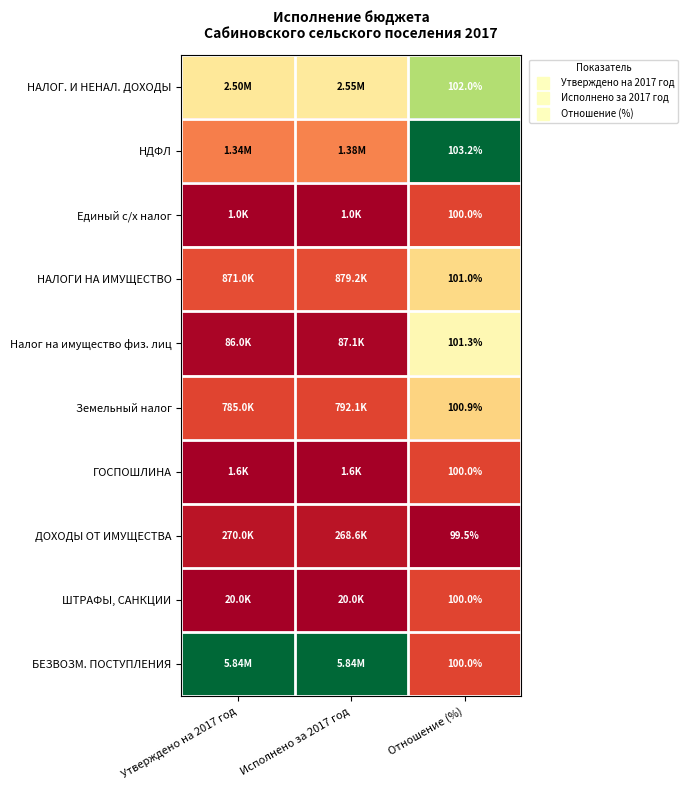

Which series changed the most between Утверждено на 2017 год and Отношение (%)?

БЕЗВОЗМ. ПОСТУПЛЕНИЯ